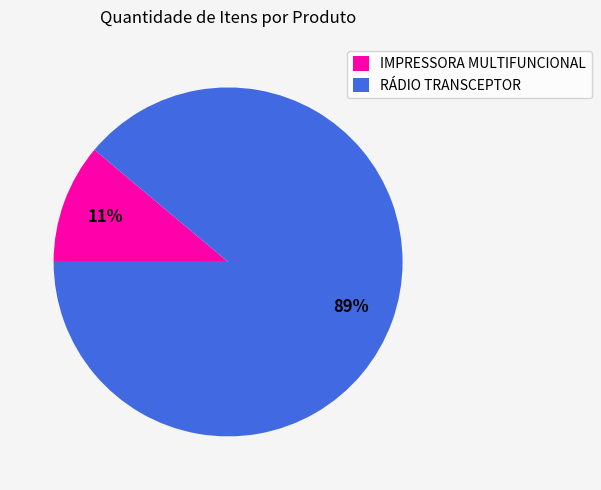

Does RÁDIO TRANSCEPTOR represent more than half of the total?

Yes